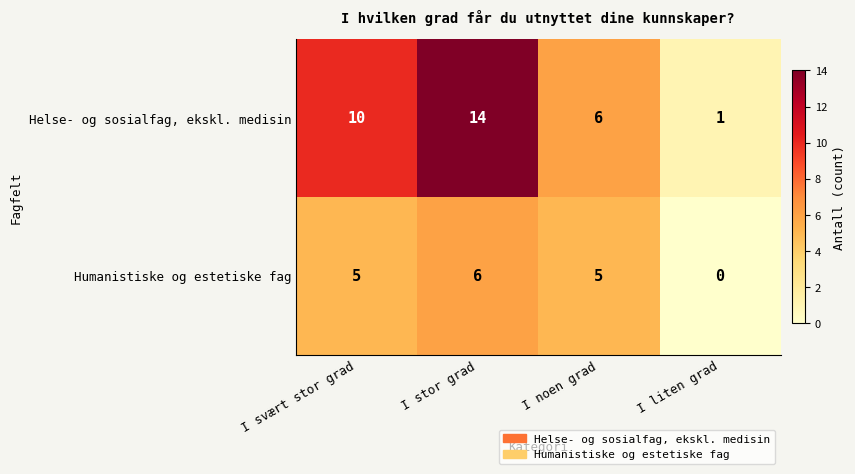

What is the difference between the Helse- og sosialfag, ekskl. medisin values at I svært stor grad and I noen grad?

4